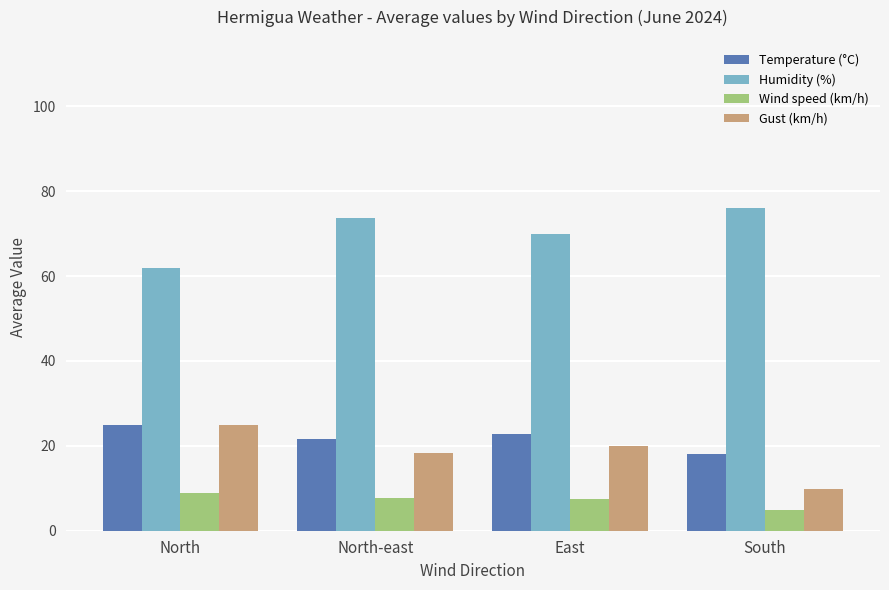

What position from the right is South?

1